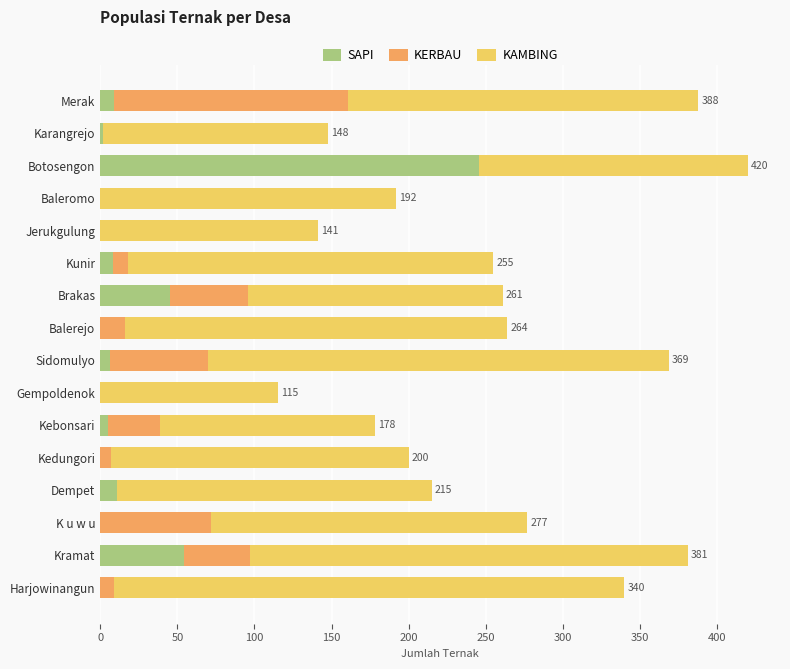

Is it true that SAPI equals 0 at Kedungori?

True